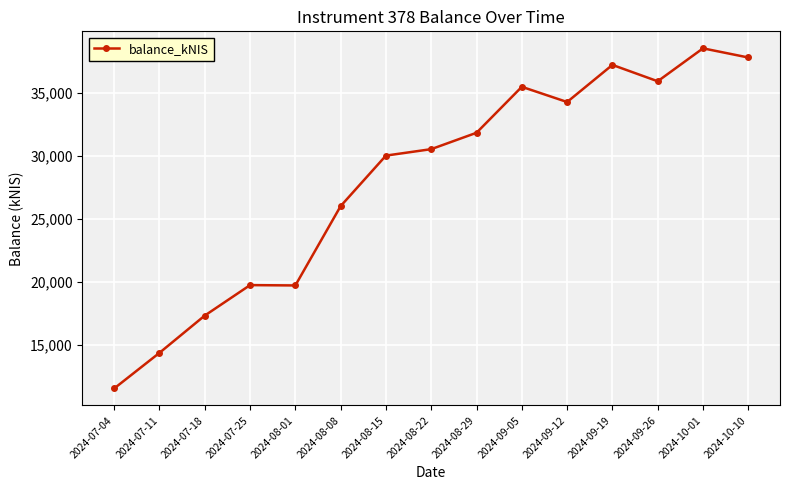

At which category does the chart reach its minimum across all series?

2024-07-04